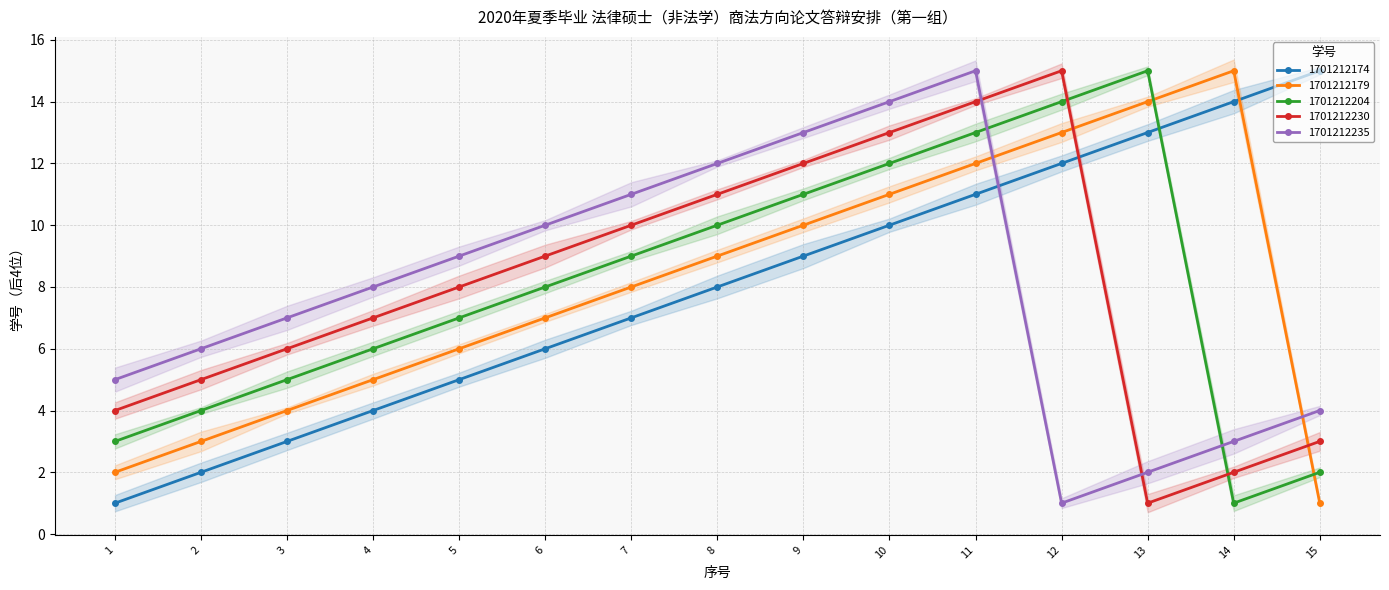

How many intersections are there between 1701212235 and 1701212230?

2